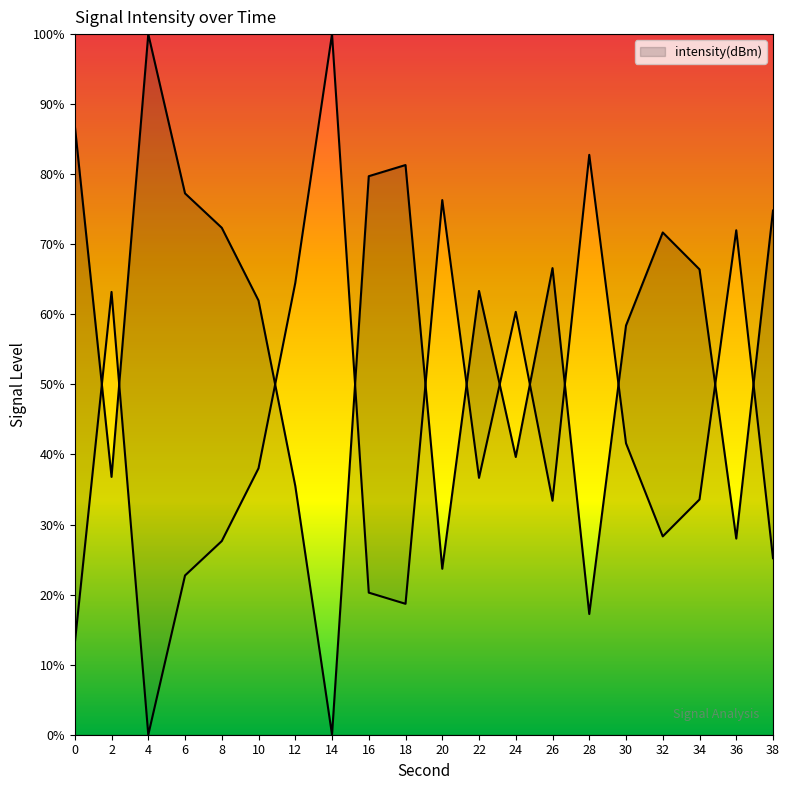

How many positive values are there?

19